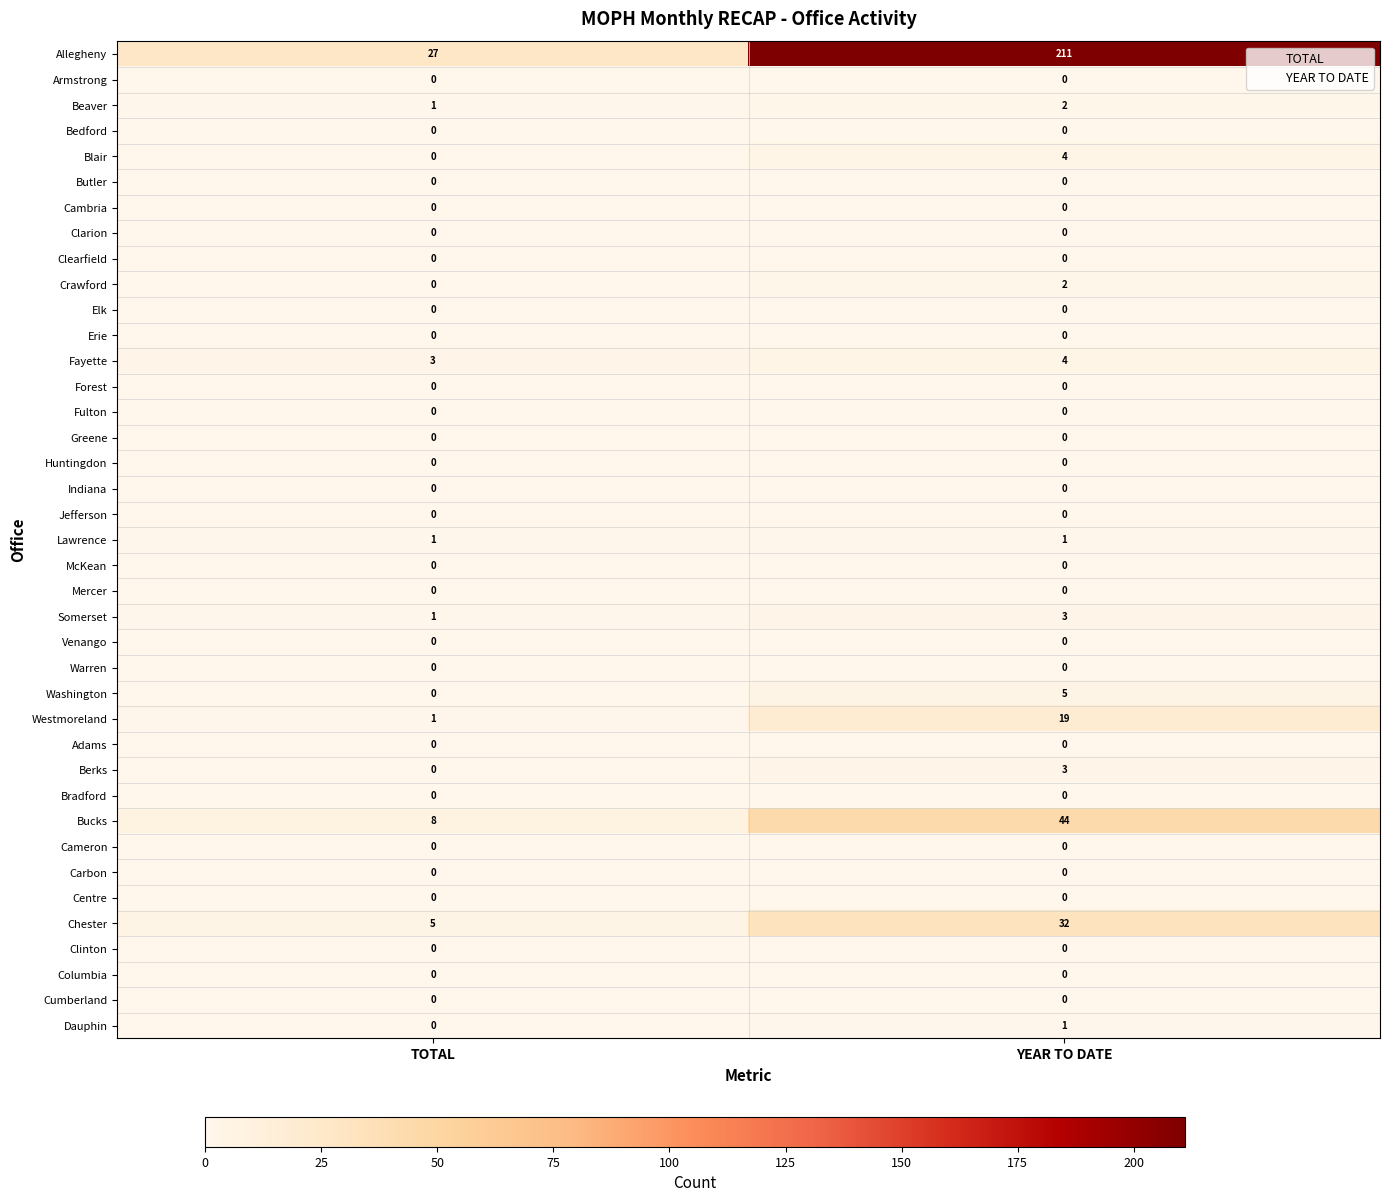

At which label does Allegheny reach its peak?

YEAR TO DATE